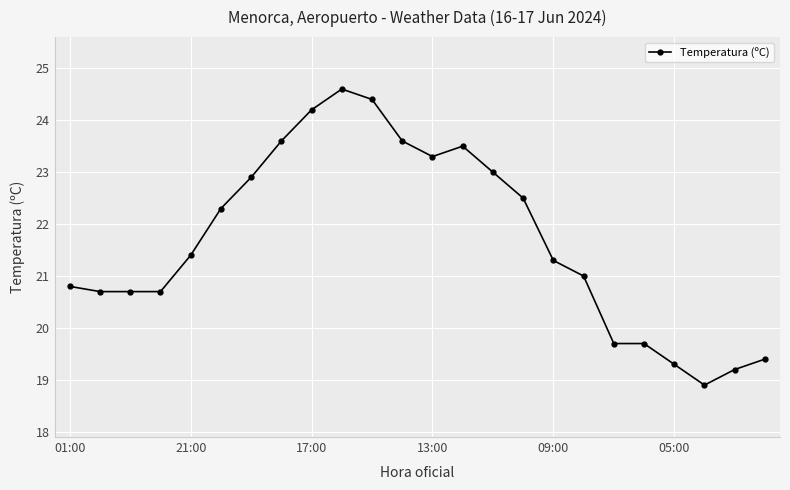

What is the value of the 21st point from the left?

19.3